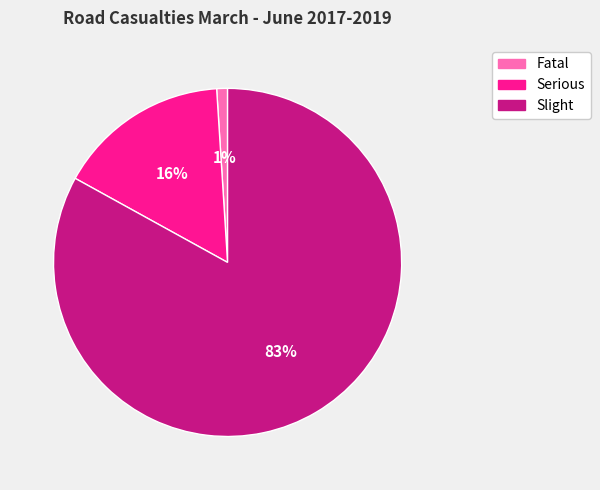

Rank the categories by value from lowest to highest.

Fatal, Serious, Slight